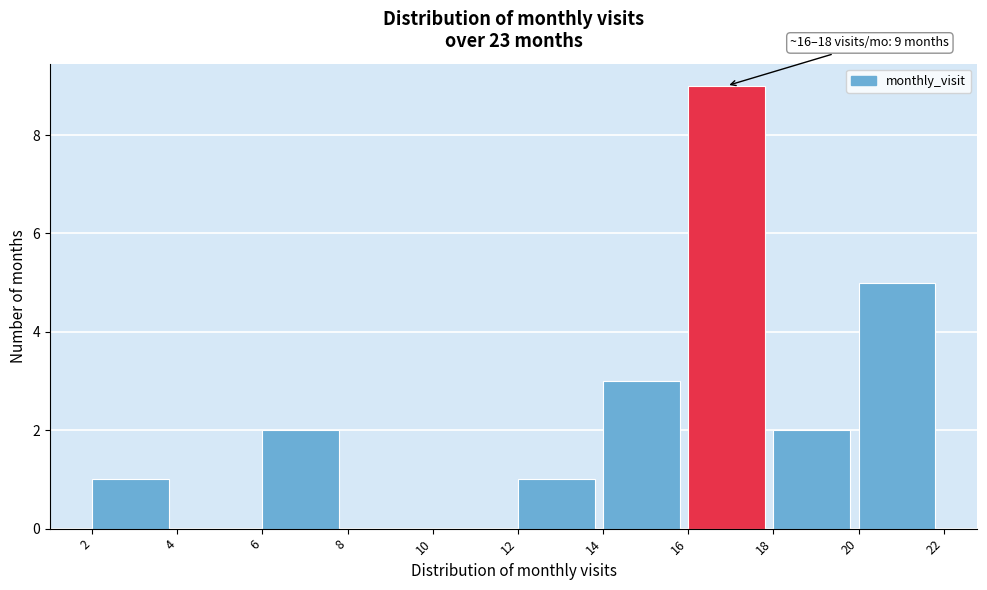

Which range on the x-axis has the tallest bar?

16 to 18